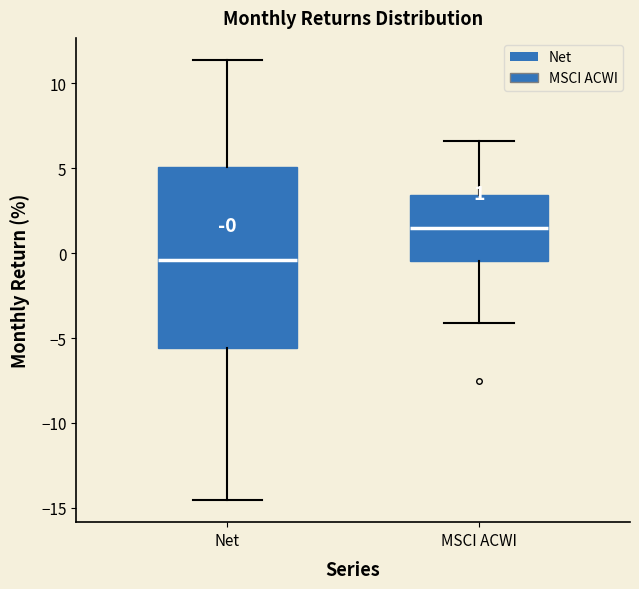

Which box has the highest median line?

MSCI ACWI